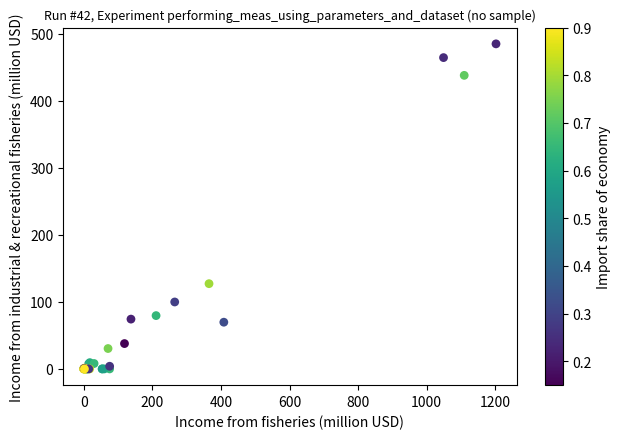

What Y value in the scatter plot is closest to 242?

127.2